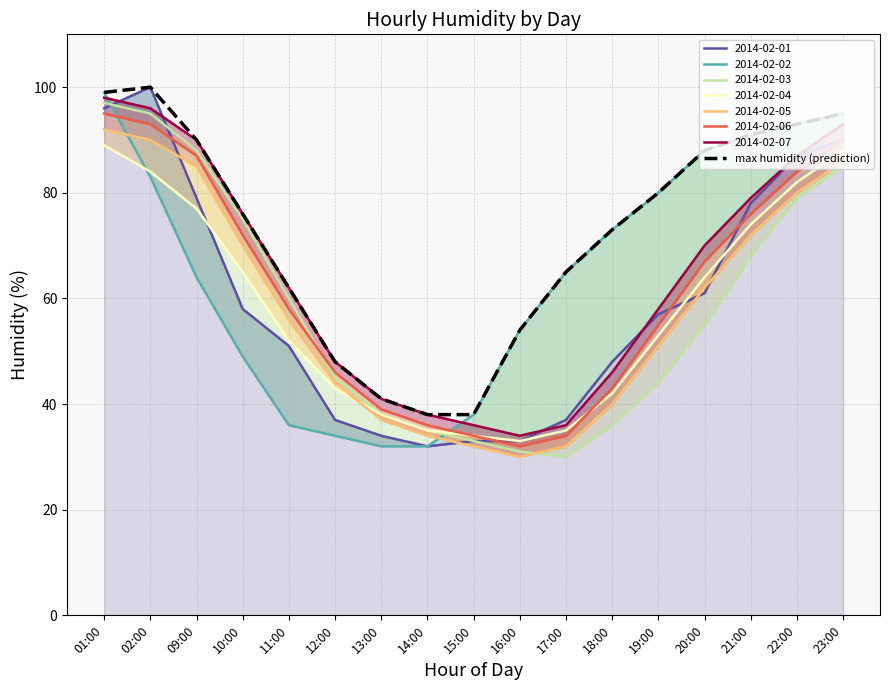

List the labels in order of value, largest first.

02:00, 01:00, 23:00, 22:00, 21:00, 09:00, 20:00, 19:00, 10:00, 18:00, 17:00, 11:00, 16:00, 12:00, 13:00, 14:00, 15:00